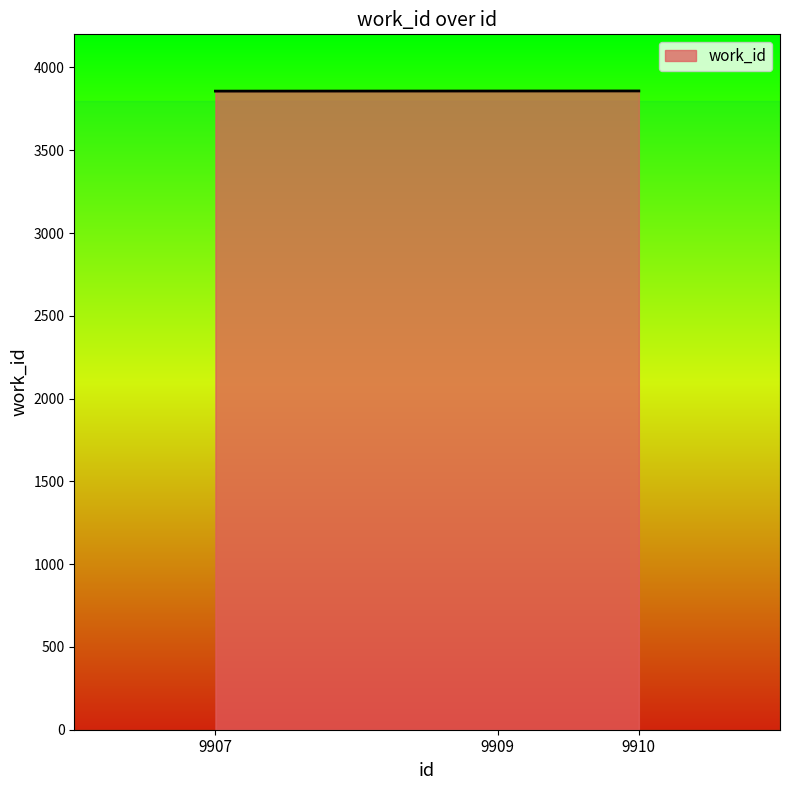

What is the maximum value shown in the chart?

3858.0